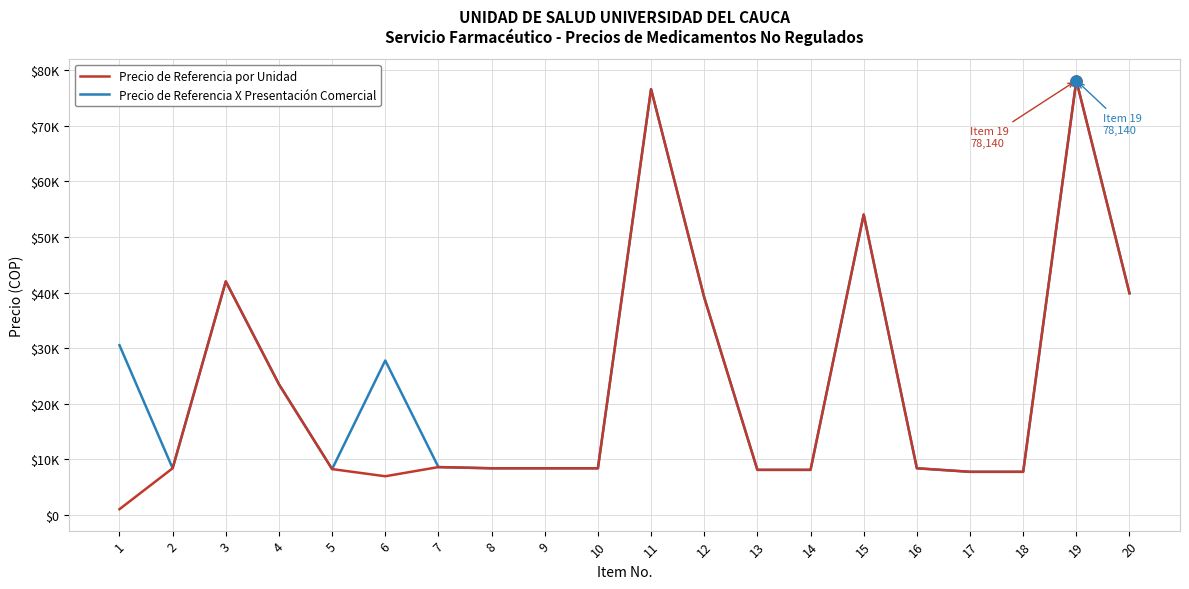

Does the chart display data point markers on the line(s)?

No